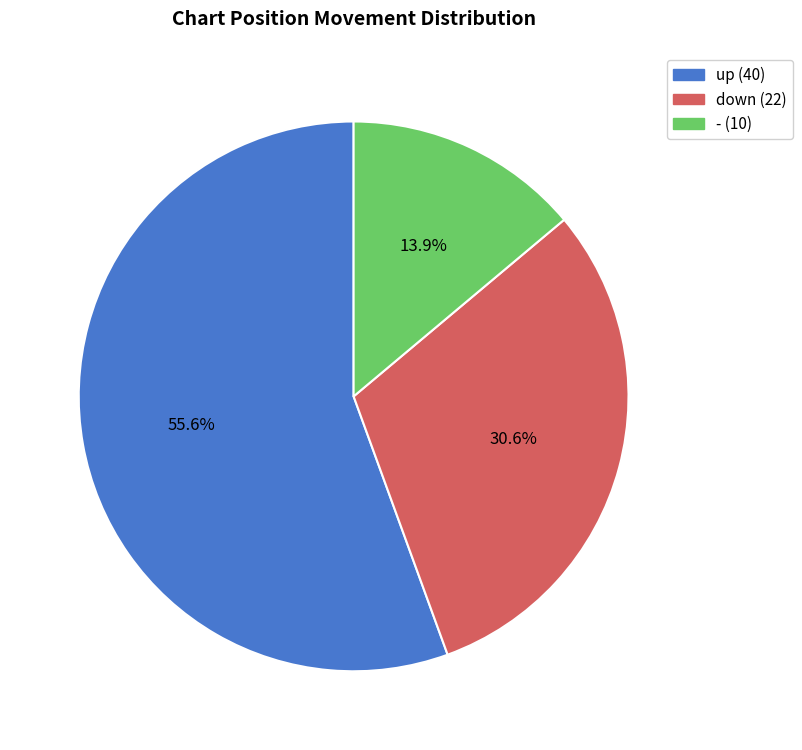

Is down the majority of the pie?

No